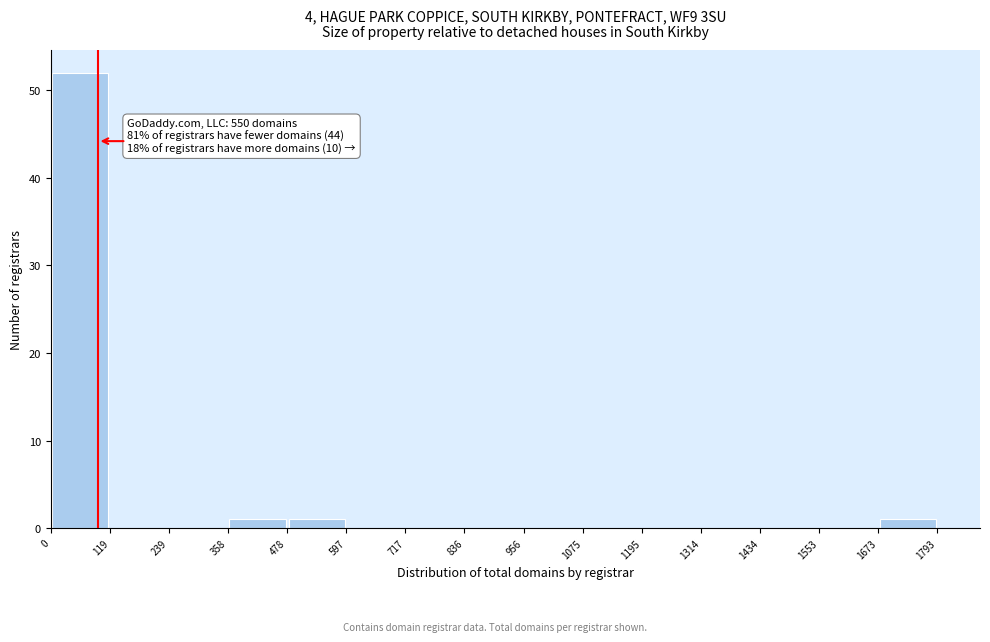

Over which range of the x-axis is the bar tallest?

0 to 119